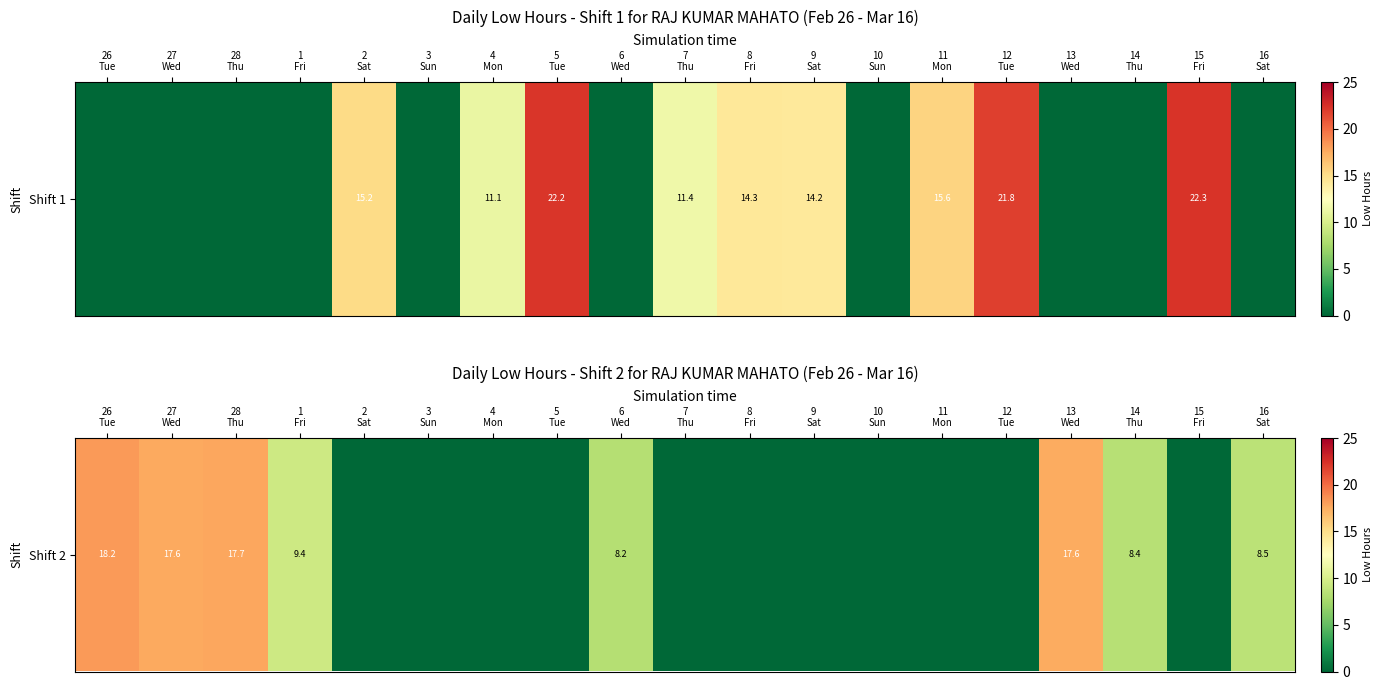

Where is the data nearest to the value 9?

1
Fri